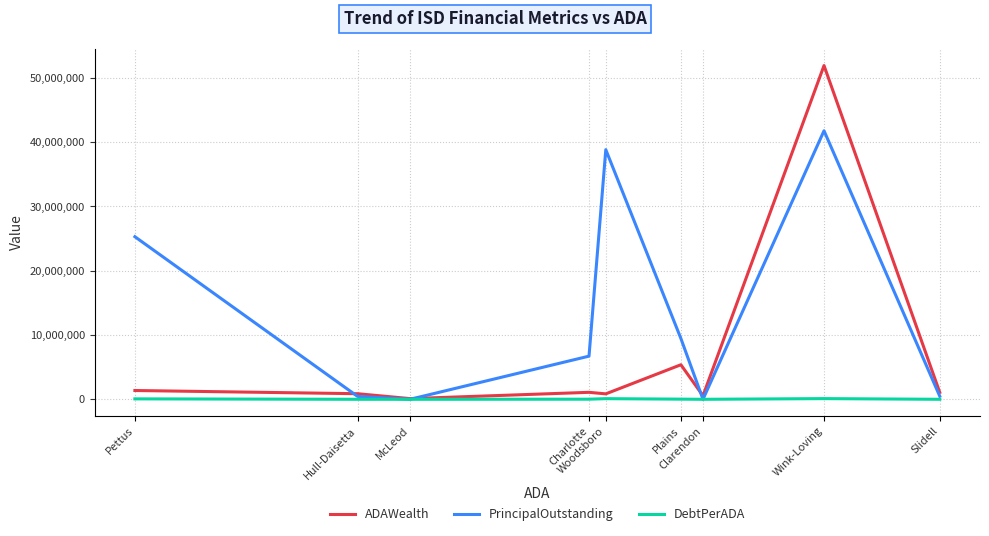

What is the label of the 5th point from the left?

Woodsboro